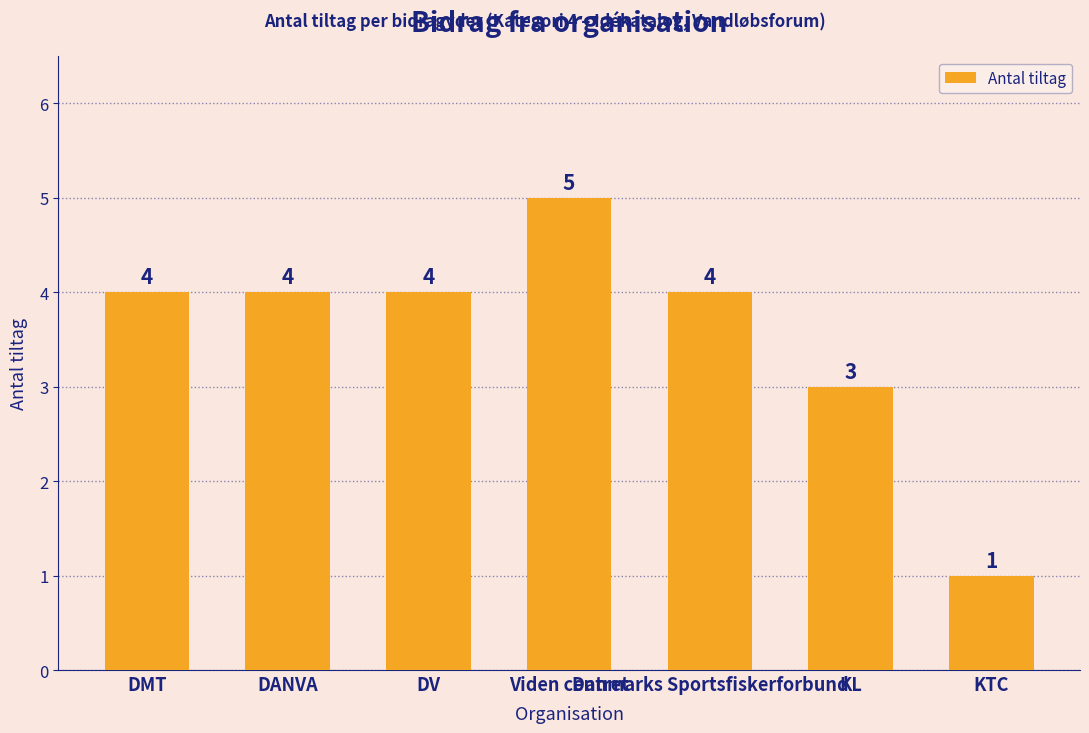

What is the value of the 6th bar from the left?

3